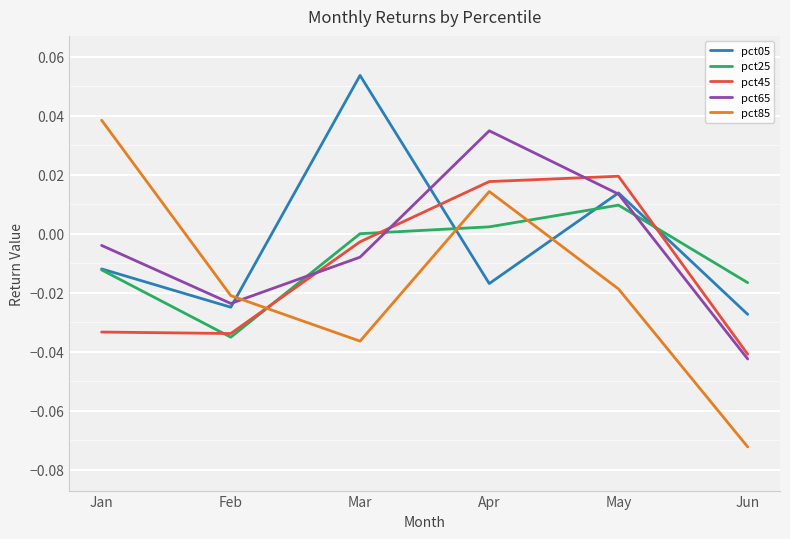

Which series has the largest range (max minus min)?

pct85